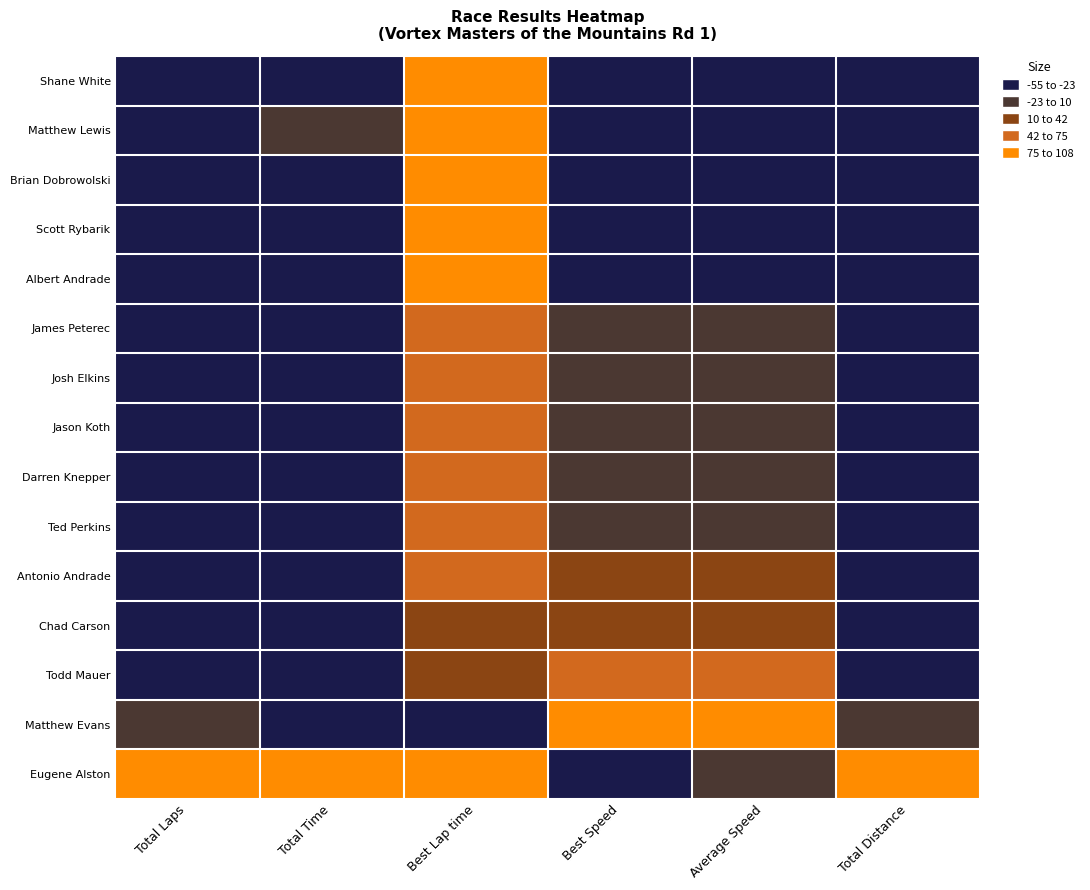

Reading left to right, transcribe all the data shown in this chart.

Shane White: Total Laps=108.0	Total Time=103.8	Best Lap time=-54.5	Best Speed=107.3	Average Speed=108.0	Total Distance=108.0
Matthew Lewis: Total Laps=75.4	Total Time=73.0	Best Lap time=-55.0	Best Speed=108.0	Average Speed=101.2	Total Distance=75.4
Brian Dobrowolski: Total Laps=75.4	Total Time=75.3	Best Lap time=-45.3	Best Speed=96.0	Average Speed=94.0	Total Distance=75.4
Scott Rybarik: Total Laps=75.4	Total Time=78.3	Best Lap time=-37.4	Best Speed=86.5	Average Speed=84.5	Total Distance=75.4
Albert Andrade: Total Laps=75.4	Total Time=79.4	Best Lap time=-32.9	Best Speed=81.1	Average Speed=81.4	Total Distance=75.4
James Peterec: Total Laps=75.4	Total Time=85.6	Best Lap time=-15.9	Best Speed=61.7	Average Speed=63.0	Total Distance=75.4
Josh Elkins: Total Laps=75.4	Total Time=88.7	Best Lap time=-17.0	Best Speed=63.0	Average Speed=54.2	Total Distance=75.4
Jason Koth: Total Laps=75.4	Total Time=89.6	Best Lap time=-3.5	Best Speed=48.2	Average Speed=51.6	Total Distance=75.4
Darren Knepper: Total Laps=75.4	Total Time=91.1	Best Lap time=-8.8	Best Speed=53.9	Average Speed=47.3	Total Distance=75.4
Ted Perkins: Total Laps=75.4	Total Time=91.2	Best Lap time=-11.6	Best Speed=57.0	Average Speed=46.9	Total Distance=75.4
Antonio Andrade: Total Laps=75.4	Total Time=95.6	Best Lap time=9.7	Best Speed=34.3	Average Speed=35.2	Total Distance=75.4
Chad Carson: Total Laps=75.4	Total Time=102.9	Best Lap time=26.4	Best Speed=17.3	Average Speed=16.2	Total Distance=75.4
Todd Mauer: Total Laps=75.4	Total Time=108.0	Best Lap time=39.6	Best Speed=4.5	Average Speed=3.6	Total Distance=75.4
Matthew Evans: Total Laps=42.8	Total Time=92.6	Best Lap time=108.0	Best Speed=-55.0	Average Speed=-55.0	Total Distance=42.8
Eugene Alston: Total Laps=-55.0	Total Time=-55.0	Best Lap time=-40.1	Best Speed=89.7	Average Speed=68.0	Total Distance=-55.0